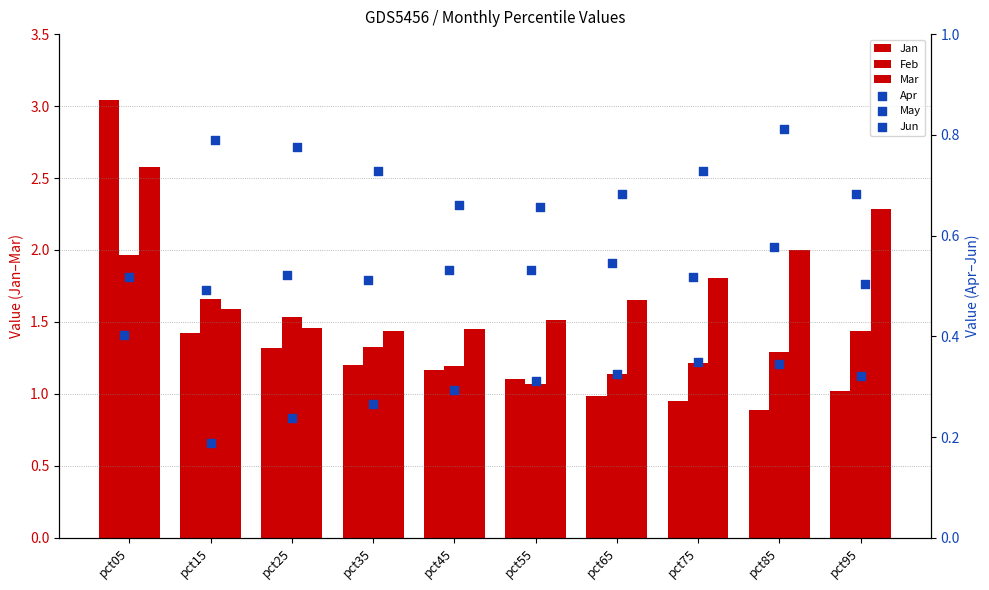

Which series has the largest total across all categories?

Mar